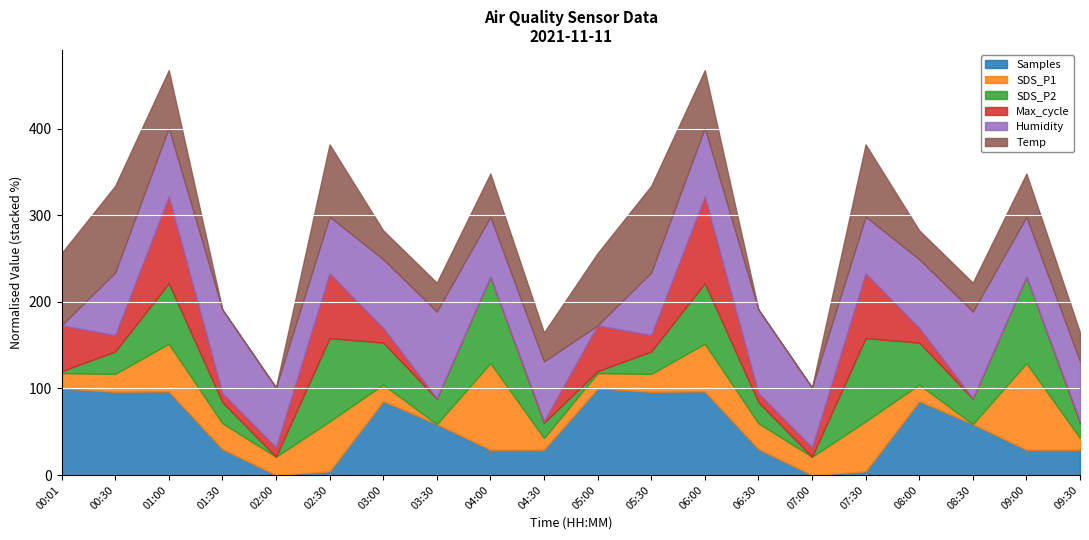

The Samples series shows 19.5 at 03:30. True or false?

False